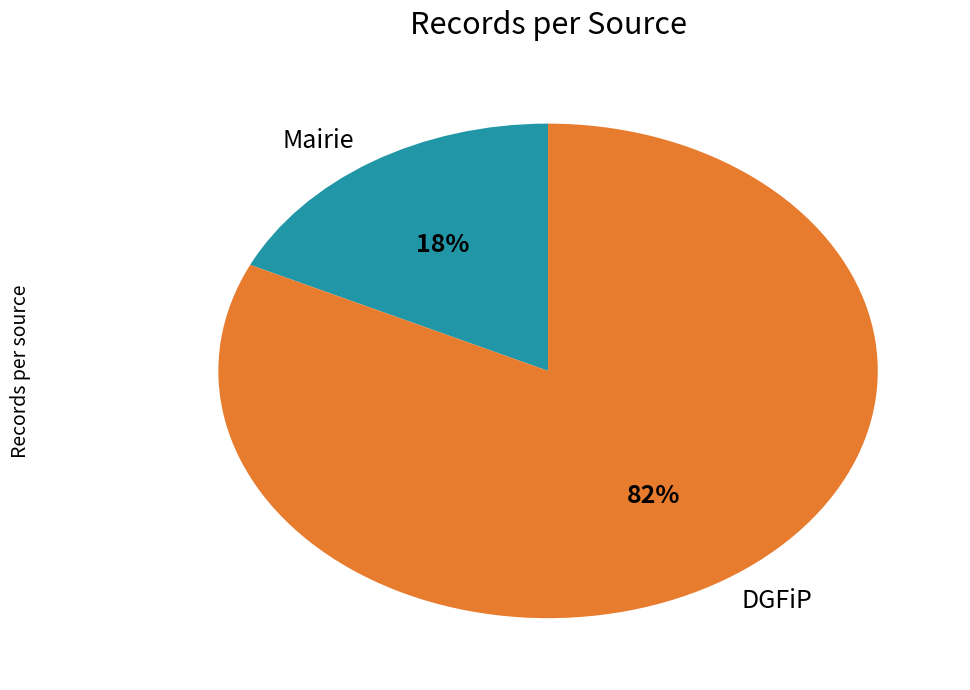

Count the number of slices in the pie.

2